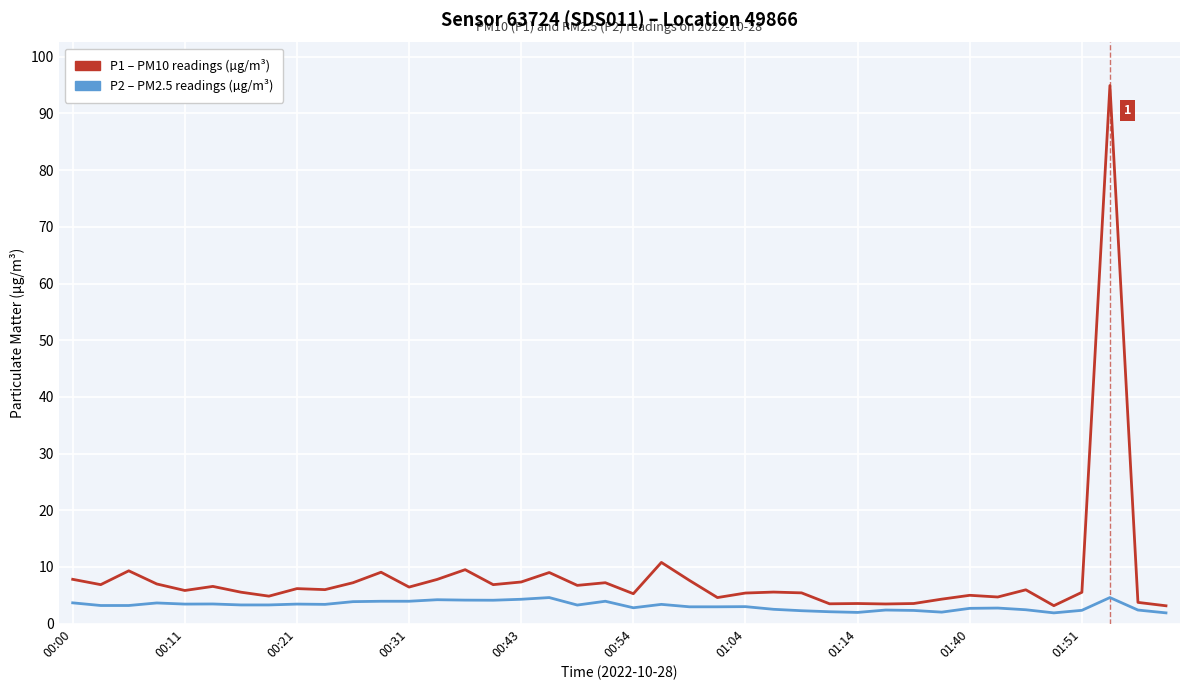

What is the greatest value displayed?

94.9